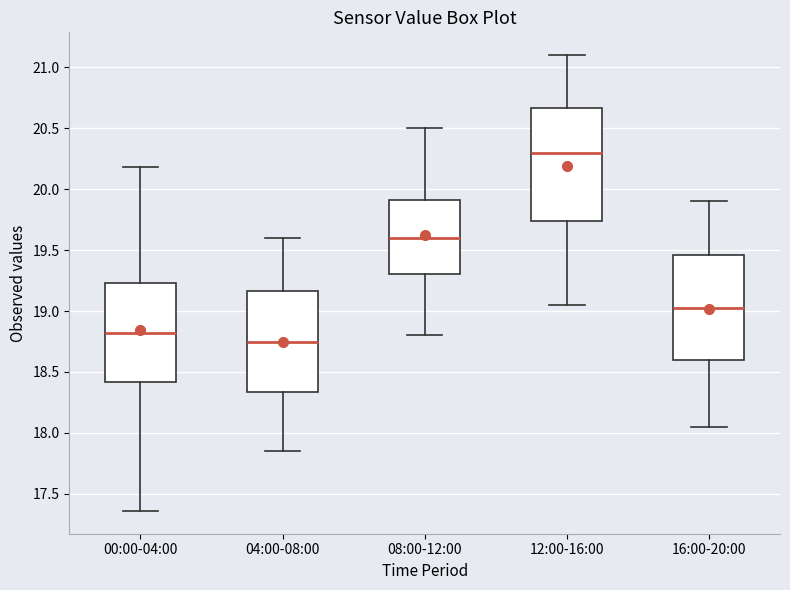

Where does the upper whisker of the box for 12:00-16:00 end on the y-axis? The values are not printed on the chart, so give them approximately, as read against the axis.

21.10